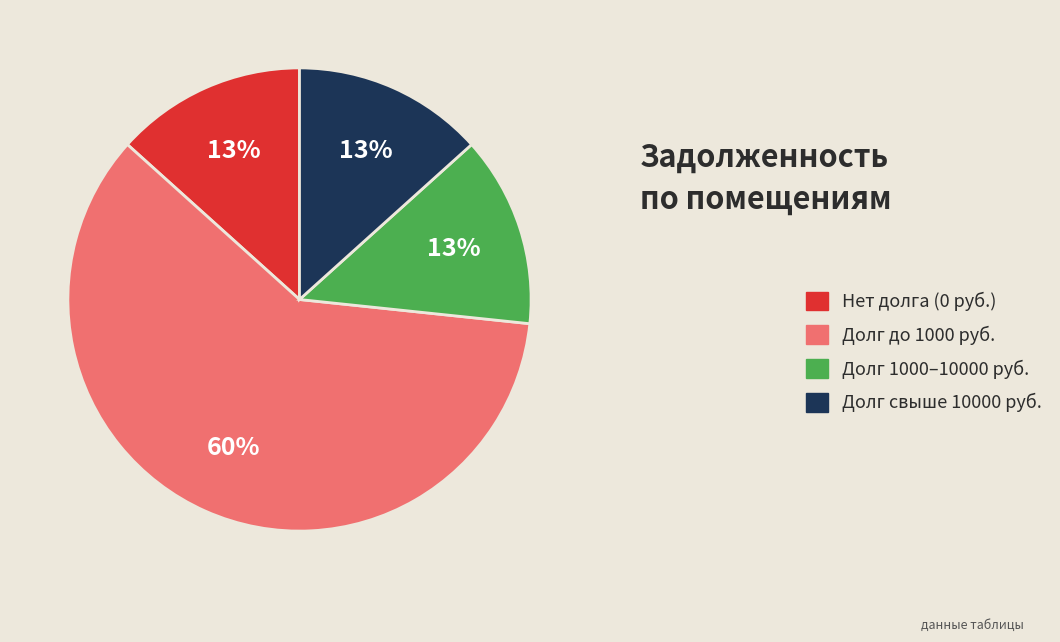

Is the sum of Долг свыше 10000 руб. and Долг до 1000 руб. greater than half?

Yes